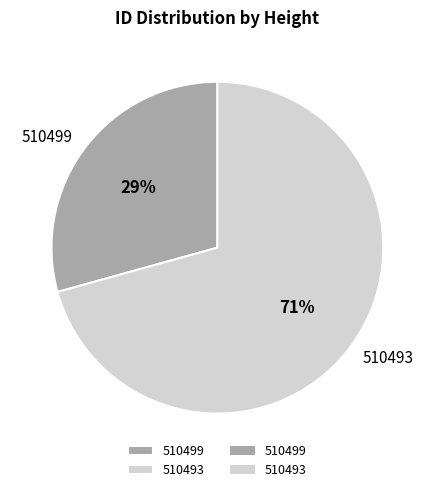

Combined, do 510499 and 510493 account for over 50%?

Yes